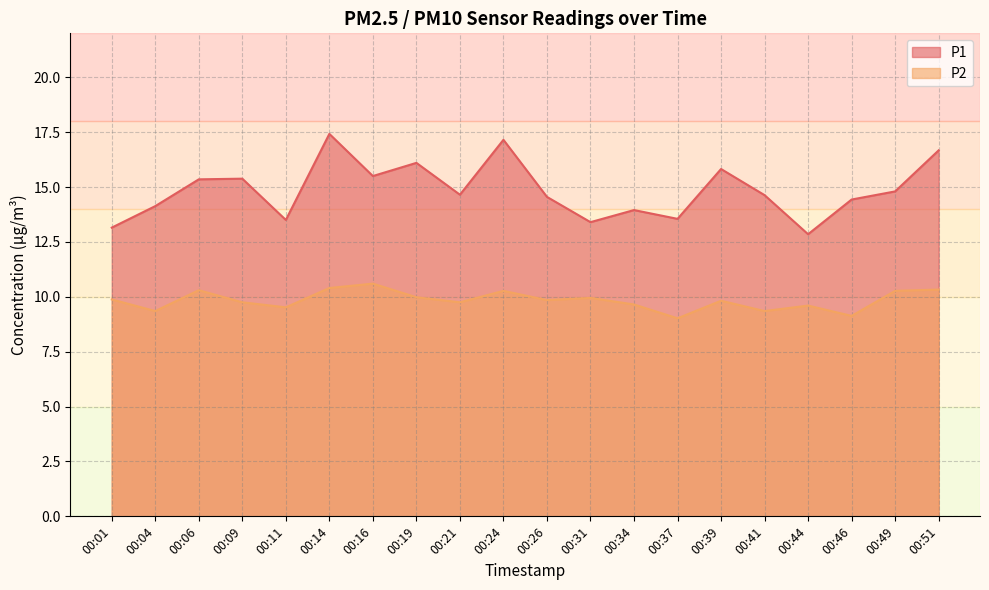

Reading left to right, what are all the values shown in this chart?

P1: 13.2	14.1	15.3	15.4	13.5	17.4	15.5	16.1	14.7	17.1	14.6	13.4	13.9	13.6	15.8	14.6	12.8	14.4	14.8	16.7
P2: 9.9	9.3	10.3	9.8	9.5	10.4	10.6	10.0	9.8	10.3	9.8	9.9	9.7	9.0	9.8	9.3	9.6	9.1	10.3	10.3